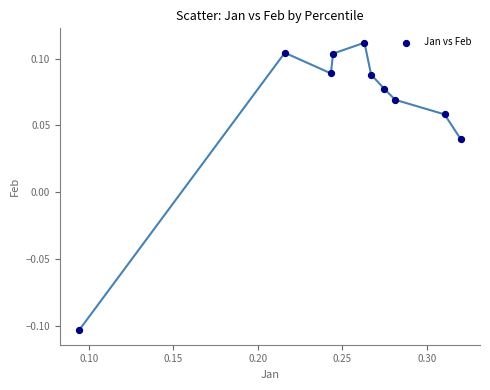

What is the average X value?

0.3